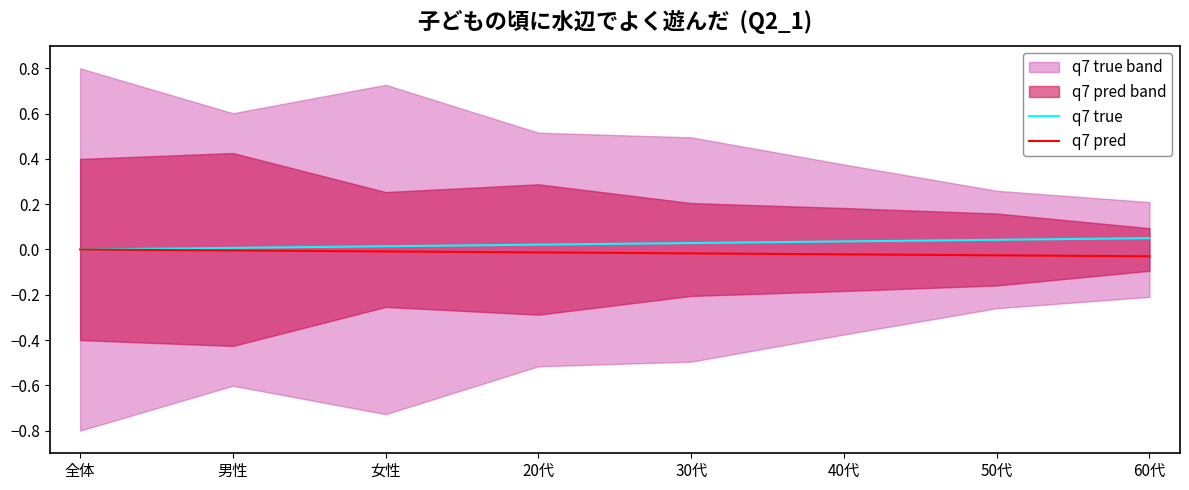

Rank the series at 30代 from lowest to highest value.

q7 pred, q7 true